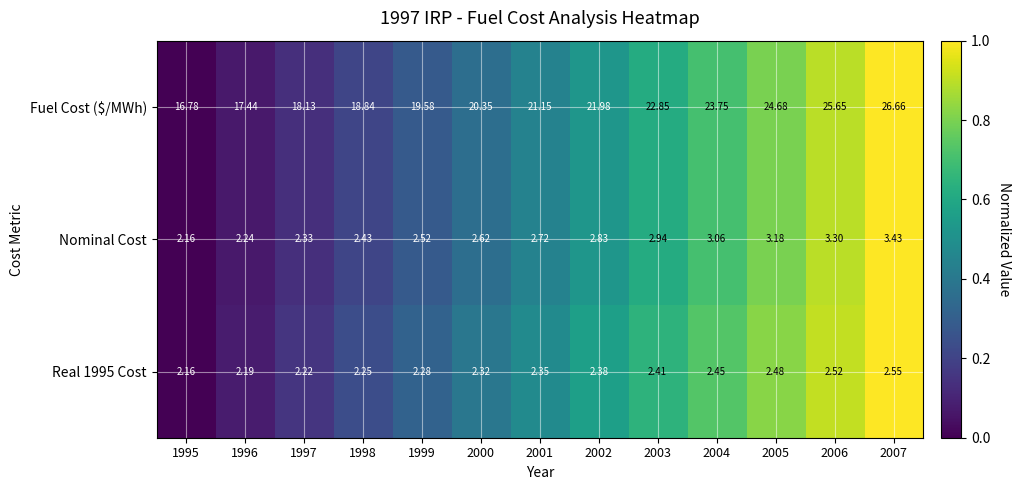

Which series has the largest range (max minus min)?

Fuel Cost ($/MWh)